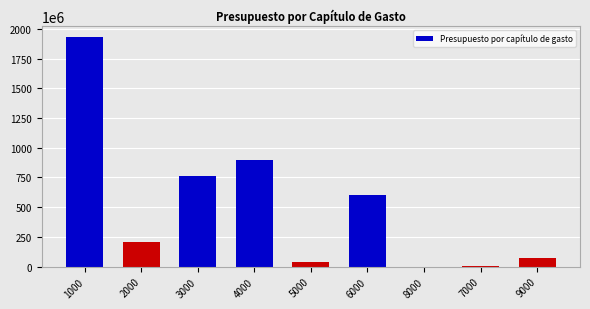

What is the greatest value displayed?

1926999656